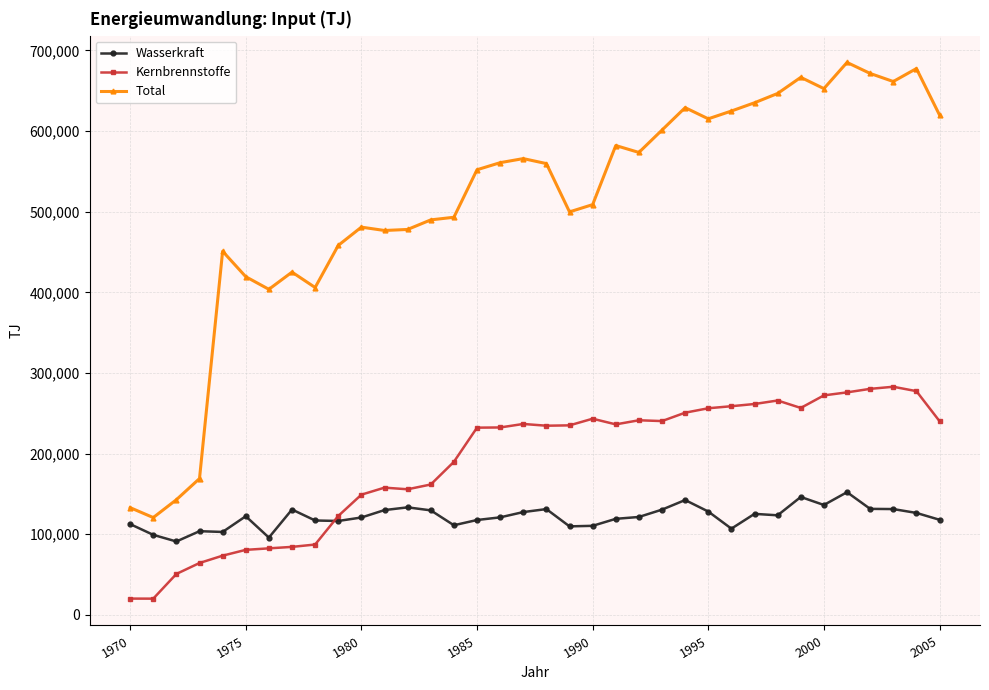

True or false: Kernbrennstoffe and Wasserkraft cross at least once.

True